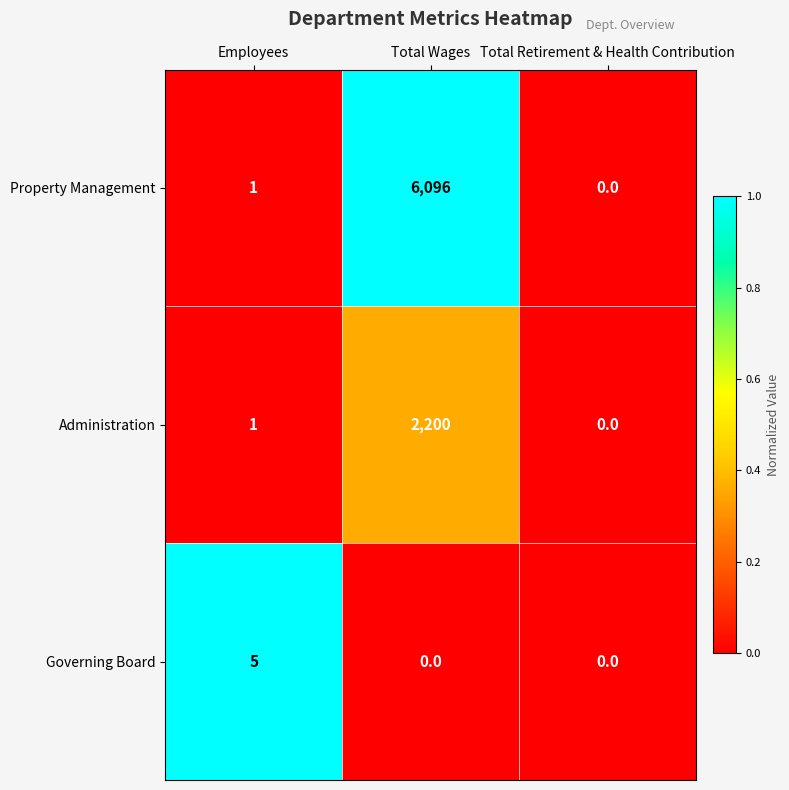

What is the greatest value displayed?

6096